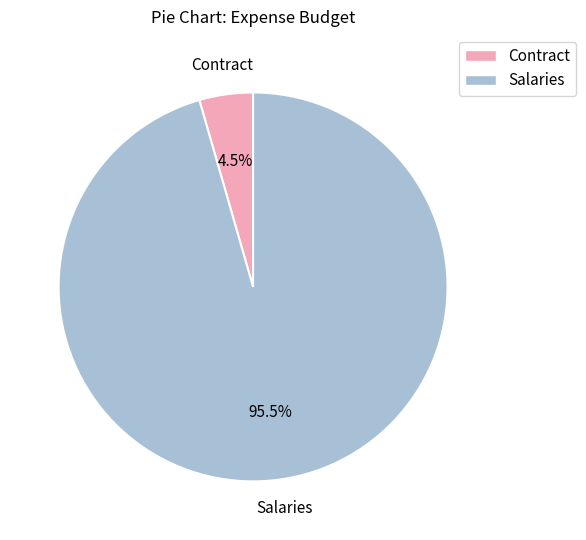

To the nearest percent, what is the difference between the Contract and Salaries slice percentages?

91%